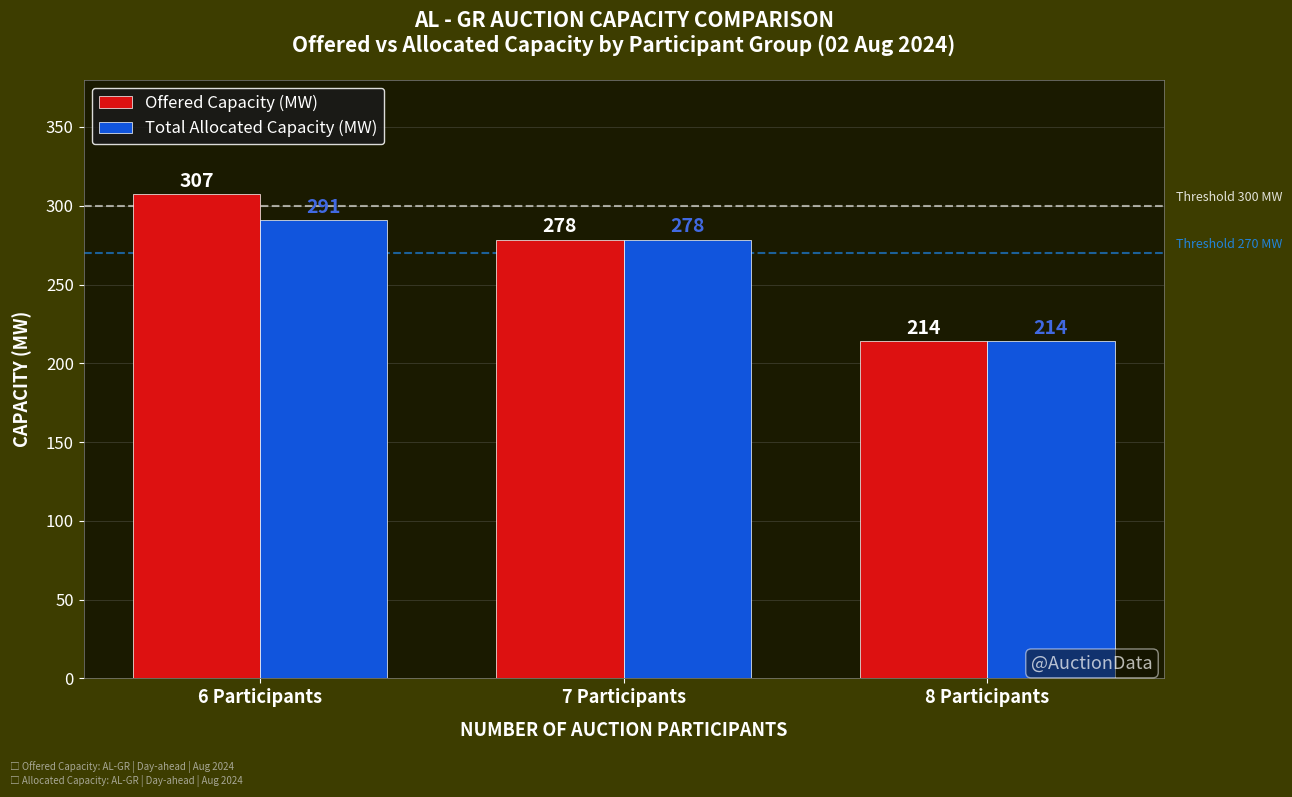

What is the difference between the maximum and minimum values in the Total Allocated Capacity (MW) series?

76.8